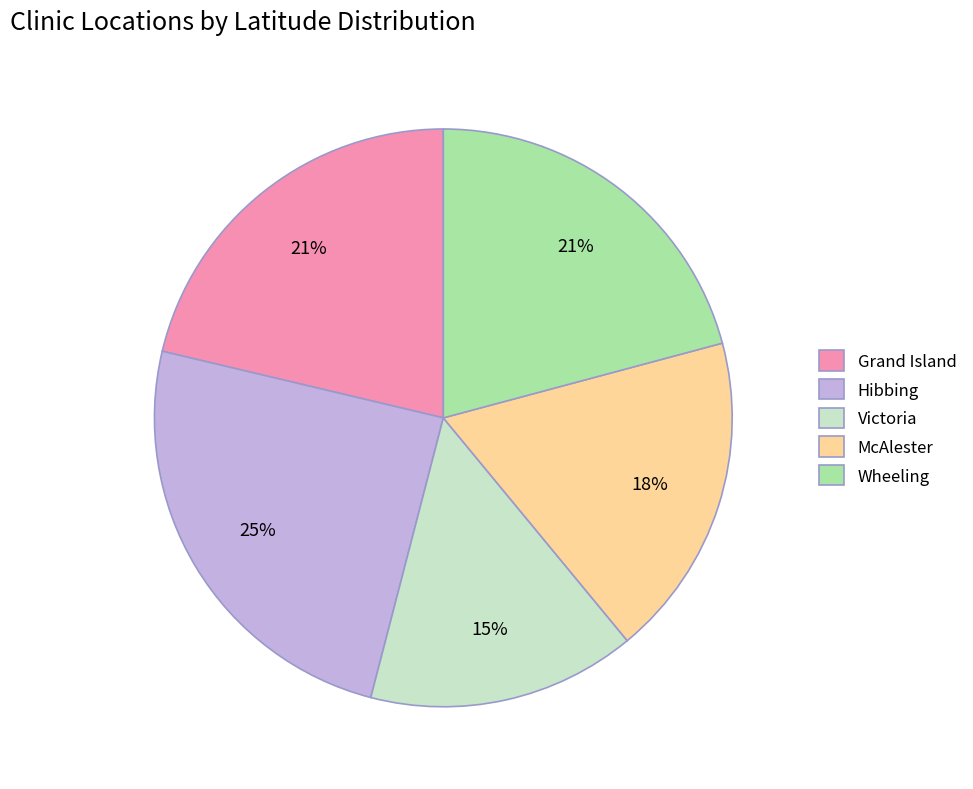

How many segments does this pie chart have?

5